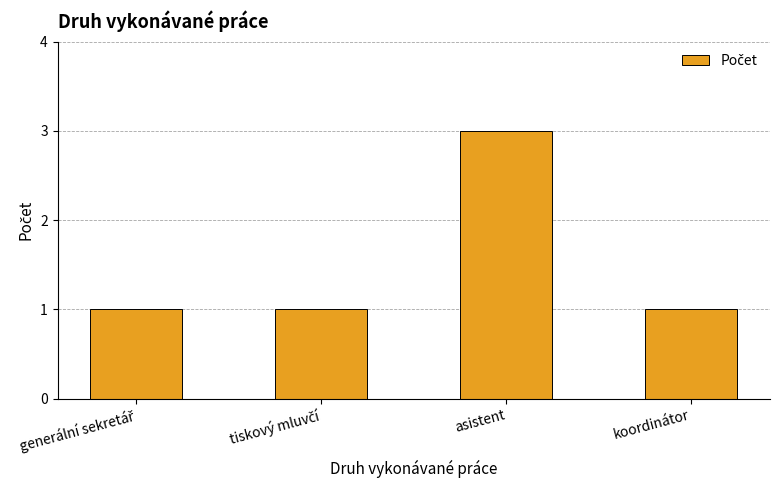

What is the label of the 1st bar from the right?

koordinátor